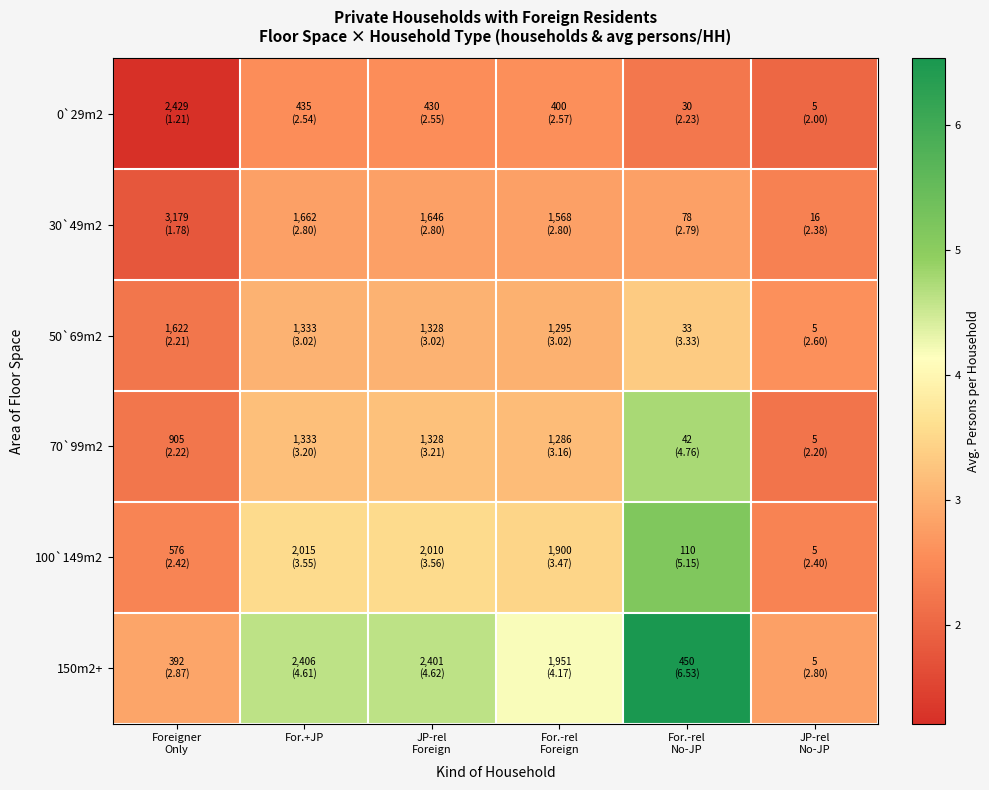

At JP-rel Foreign, list the series in order from largest to smallest.

150m2+, 100`149m2, 70`99m2, 50`69m2, 30`49m2, 0`29m2